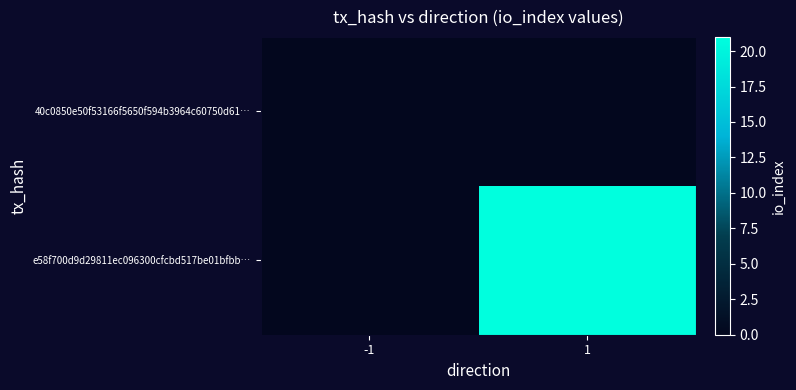

Count the number of data series in this chart.

2